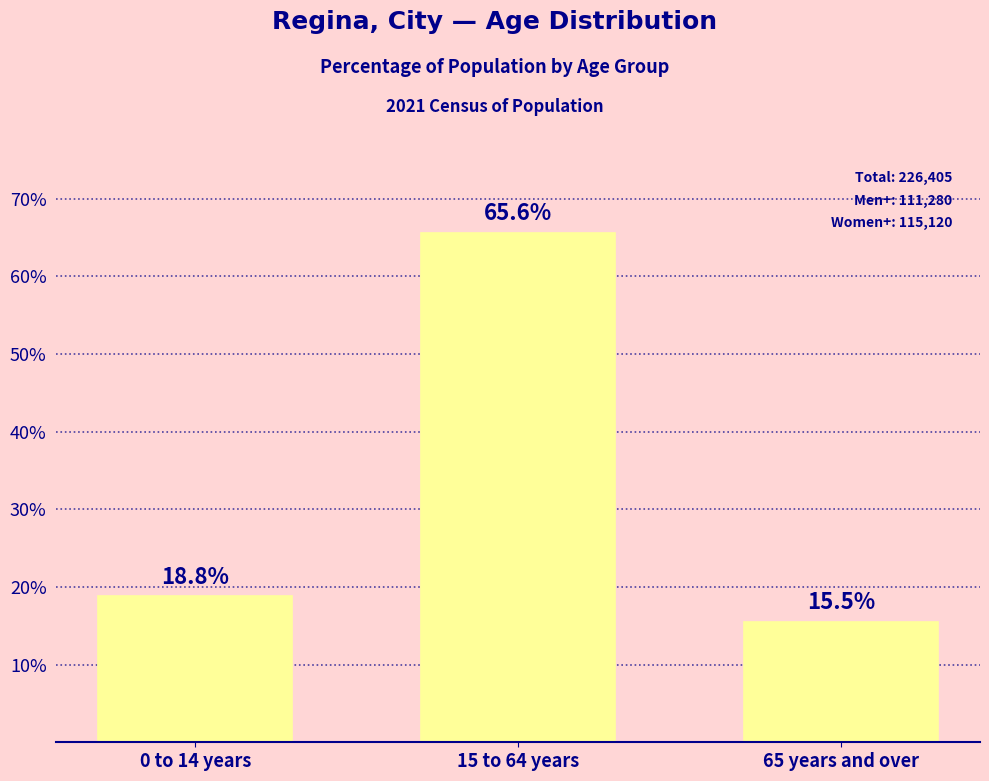

Rank the categories by value from lowest to highest.

65 years and over, 0 to 14 years, 15 to 64 years